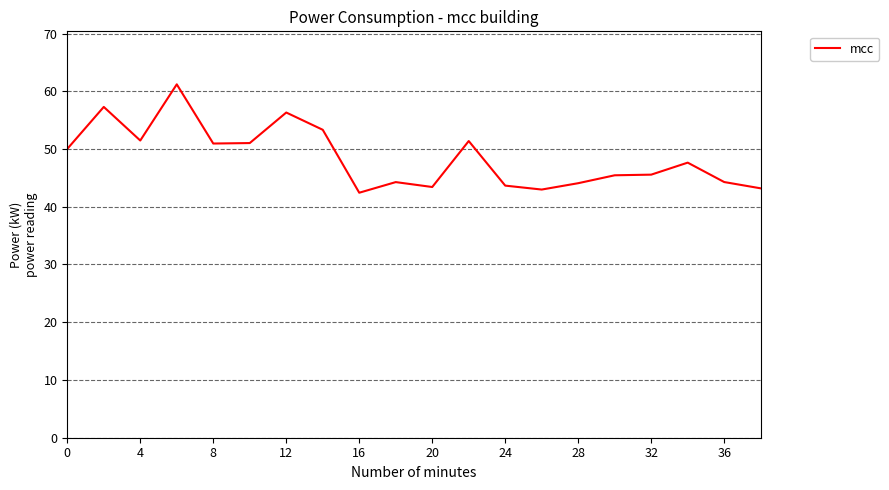

What is the maximum value shown in the chart?

61.2